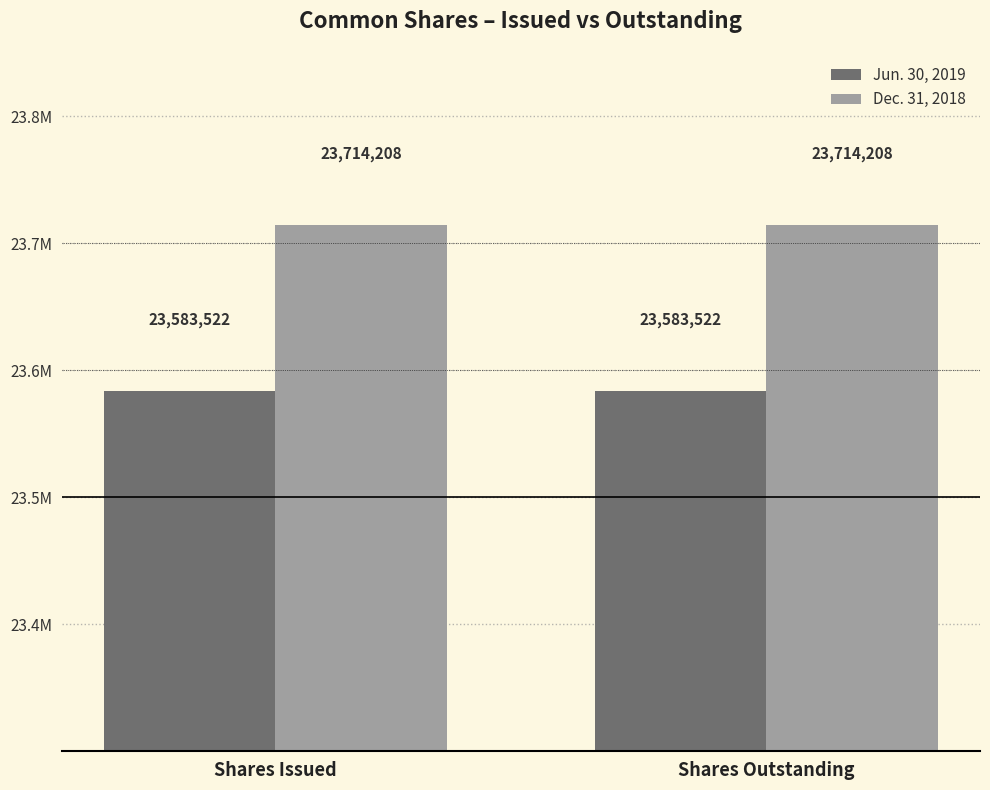

What is the value of the Dec. 31, 2018 bar at the 1st from the left?

23714208